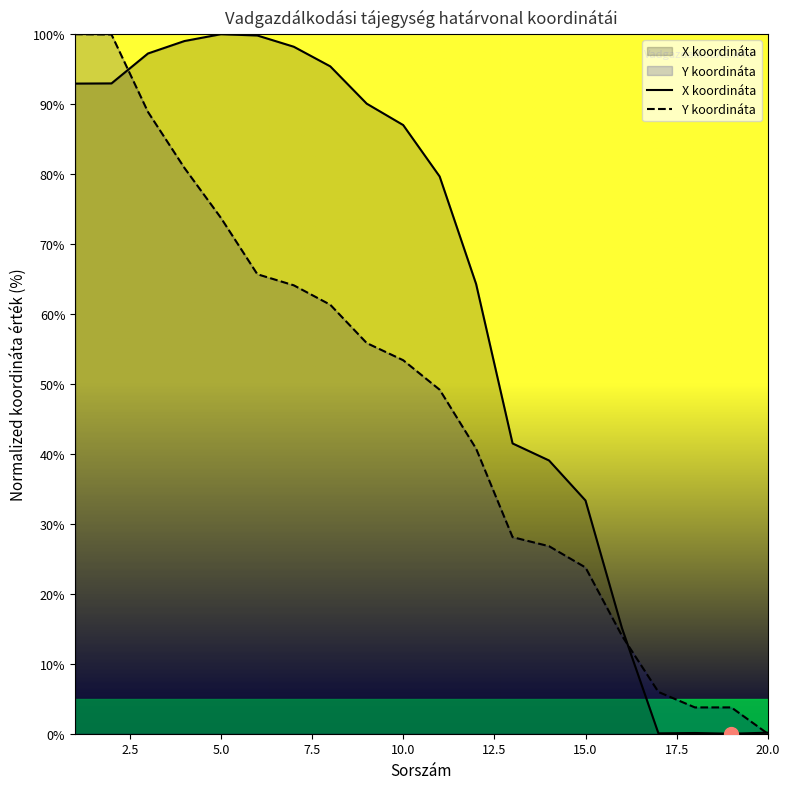

What is the value of the Y koordináta point at the 10th from the left?

53.4